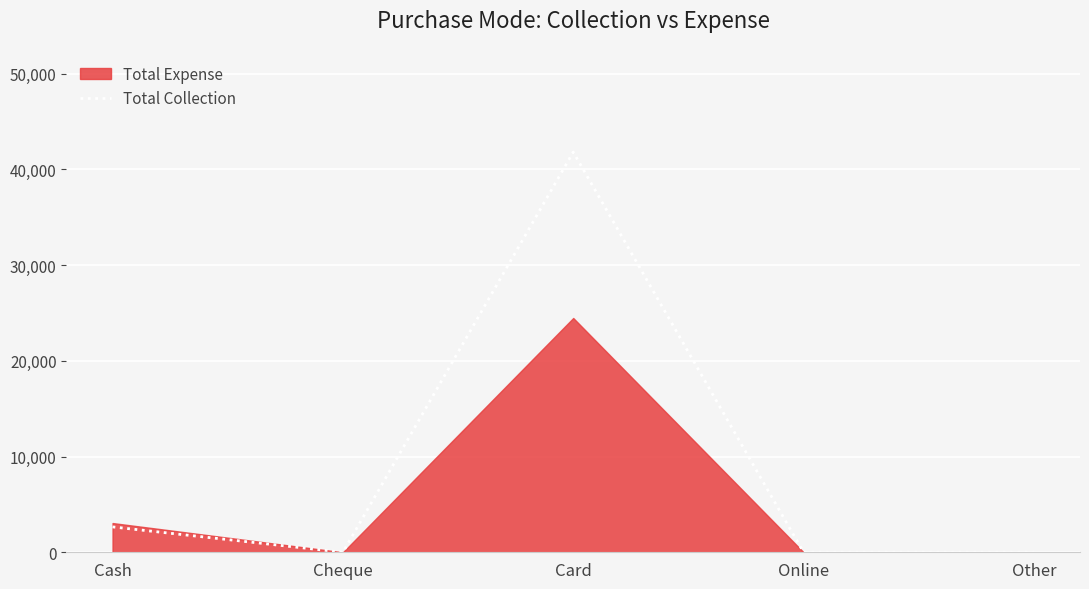

Where is the data nearest to the value 20905?

Cash